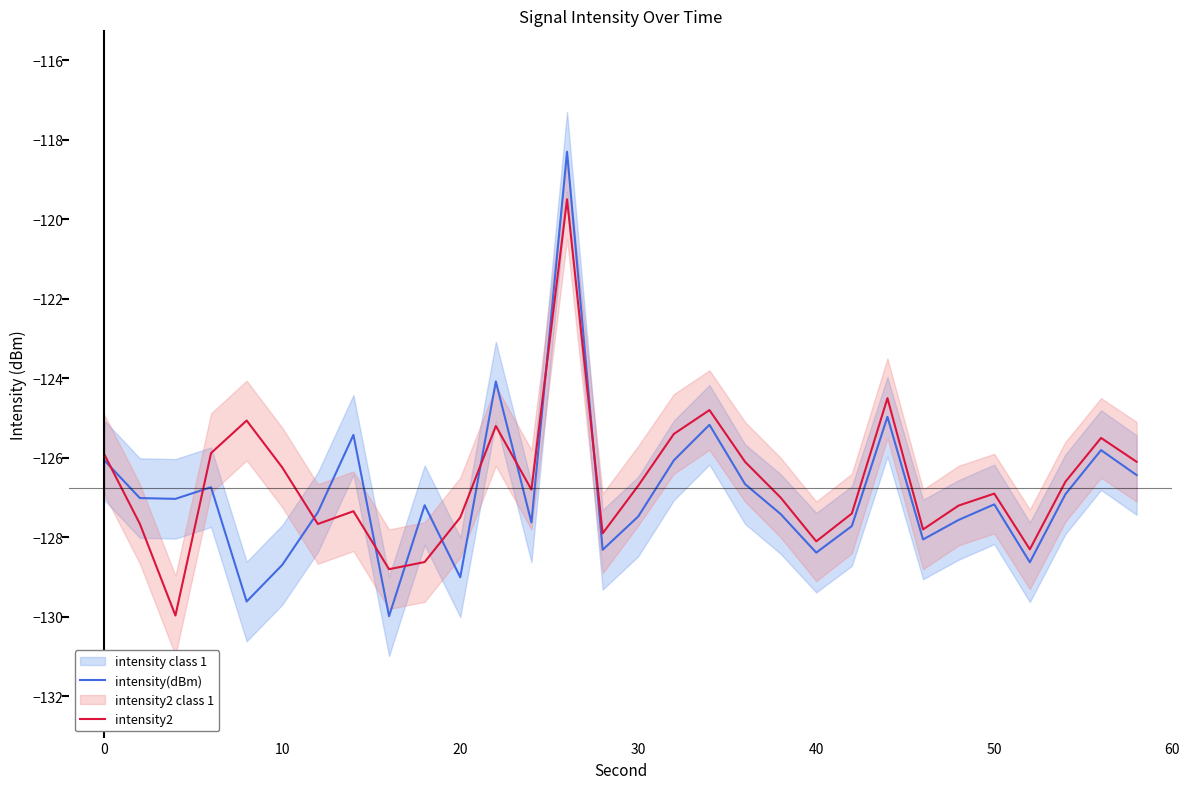

True or false: intensity2 and intensity(dBm) intersect in this chart.

True